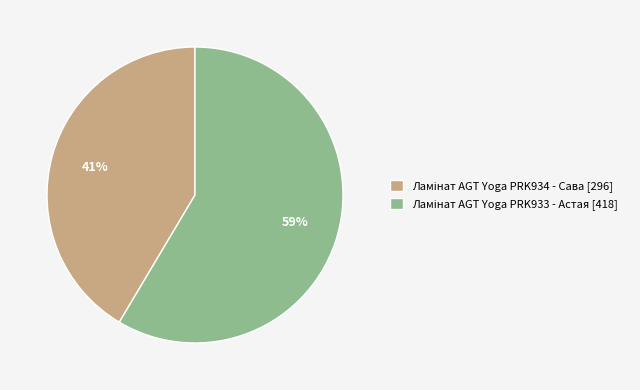

How many segments does this pie chart have?

2